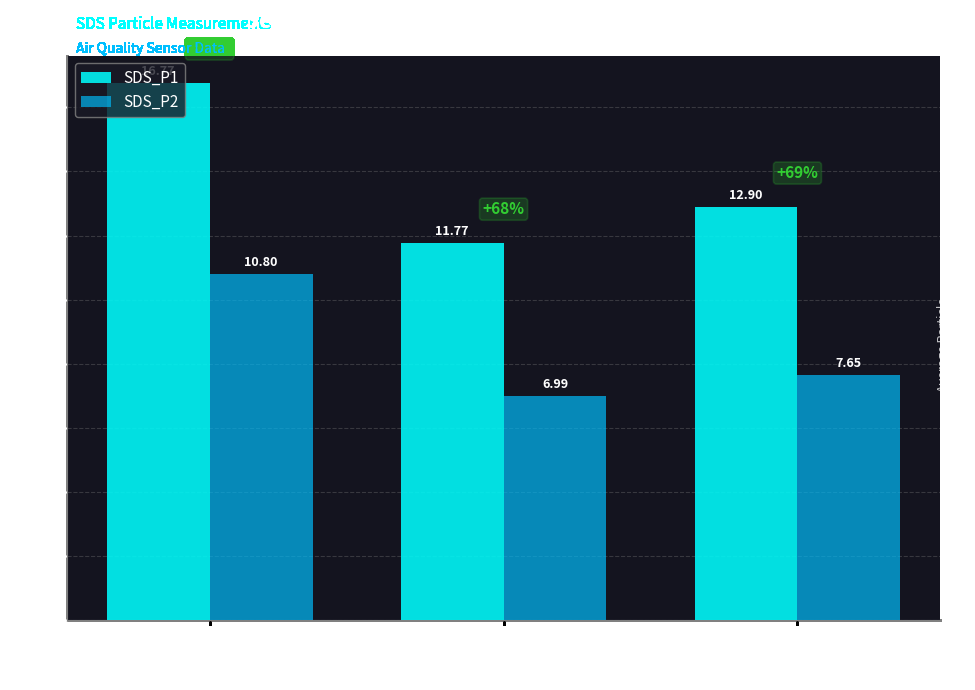

List the series in order of their overall mean, highest first.

SDS_P1, SDS_P2